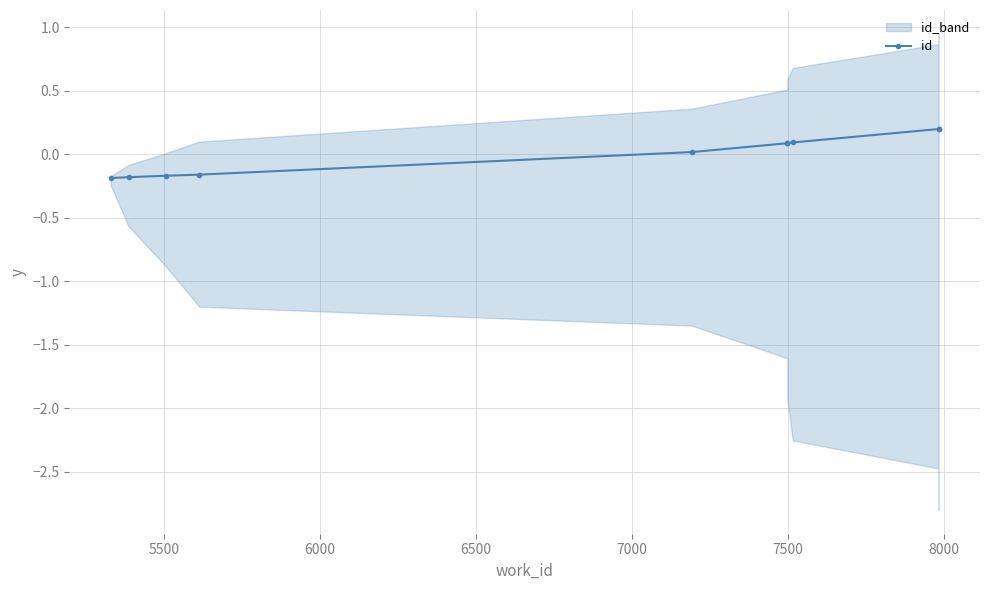

The chart shows a value of -0.1 at 6500. True or false?

False